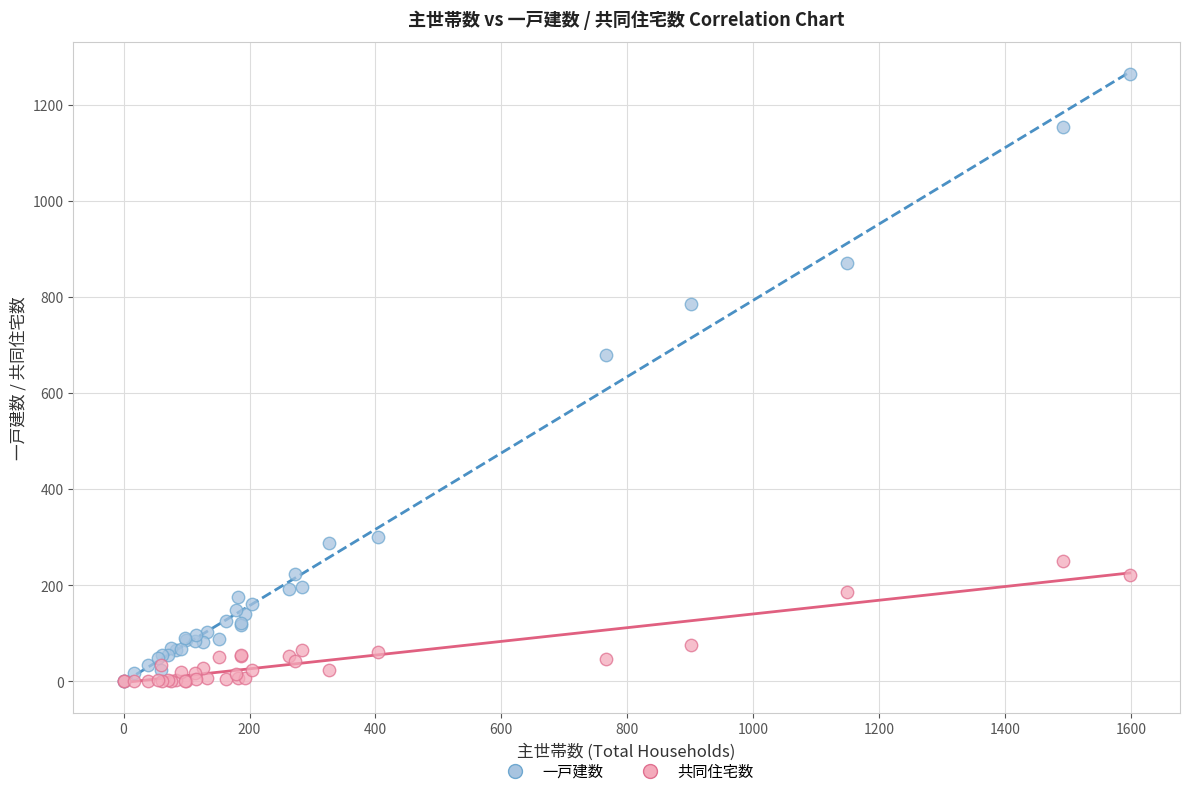

What are all the series names shown in the legend?

一戸建数, 共同住宅数